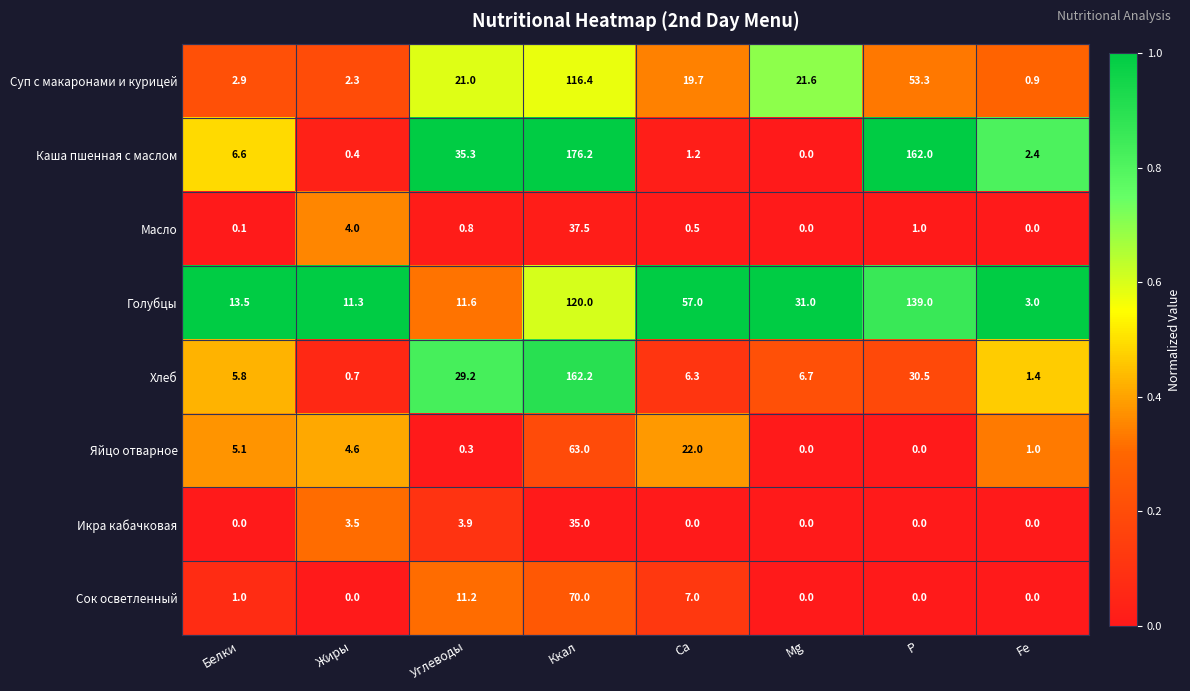

The value of Сок осветленный at Mg is 0.0. True or false?

True